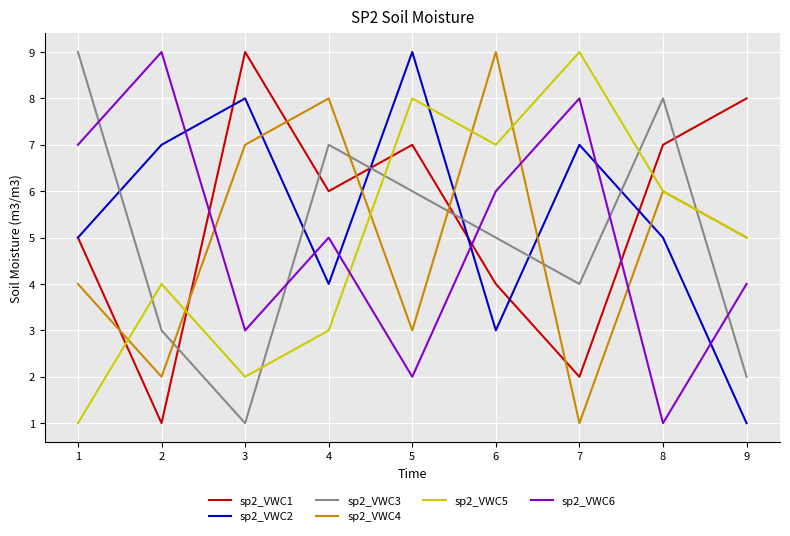

The value of sp2_VWC1 at 4 is 8. True or false?

False